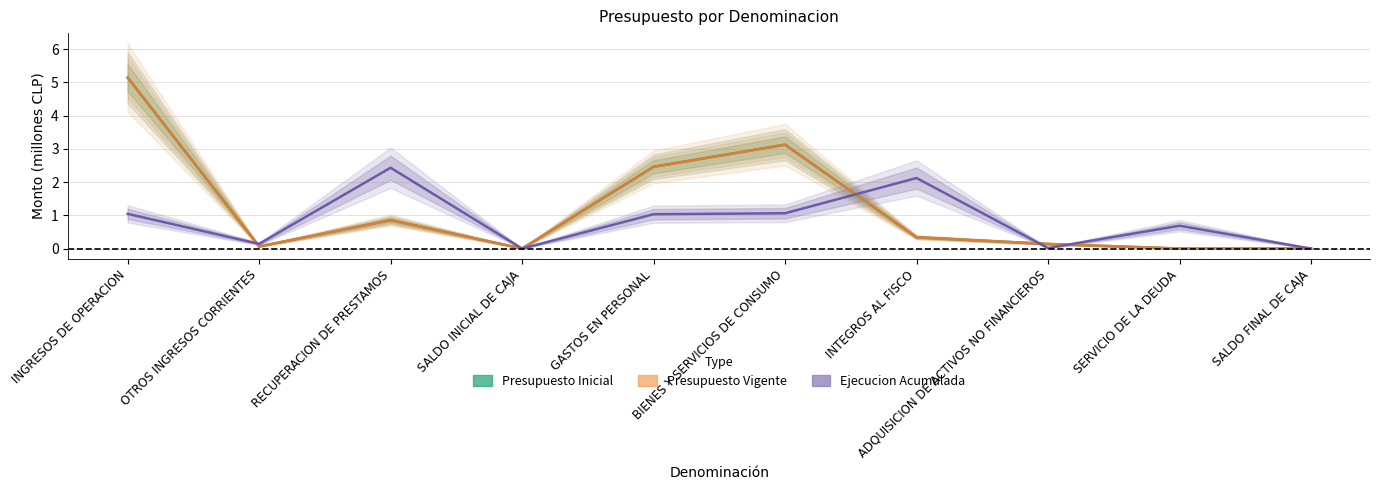

List the series in order of their peak value, lowest first.

Ejecucion Acumulada, Presupuesto Inicial, Presupuesto Vigente